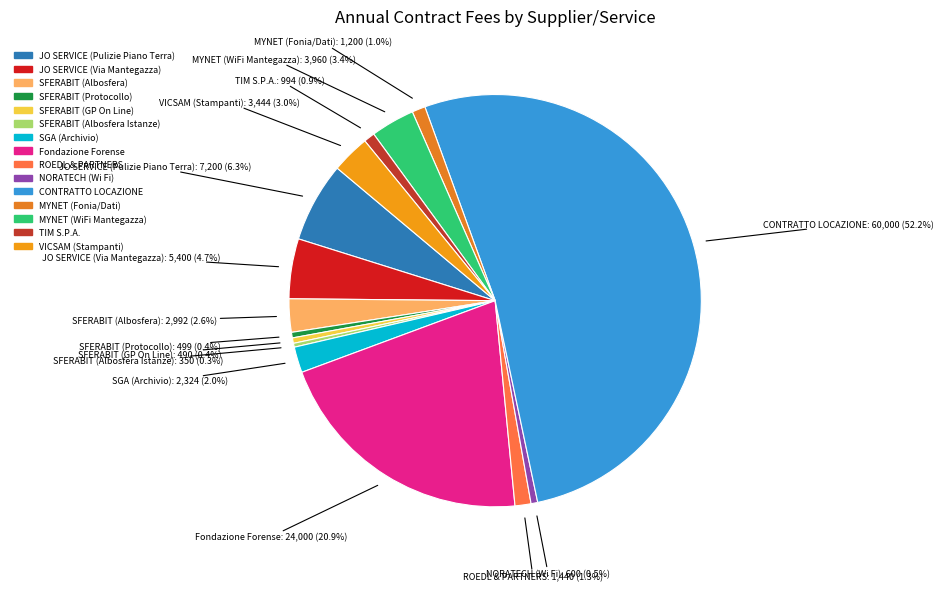

What is the largest slice in the pie chart?

CONTRATTO LOCAZIONE